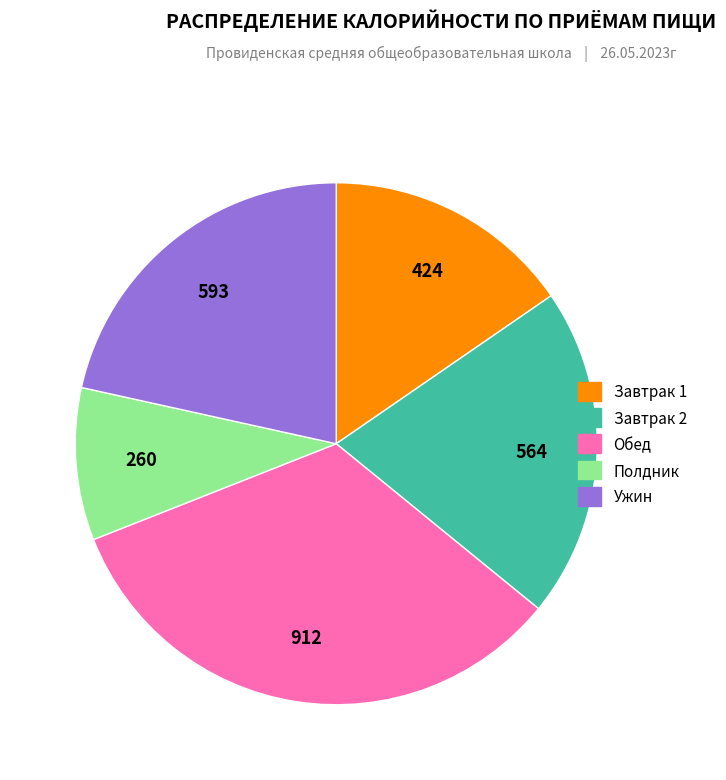

Rank the categories by value from lowest to highest.

Полдник, Завтрак 1, Завтрак 2, Ужин, Обед